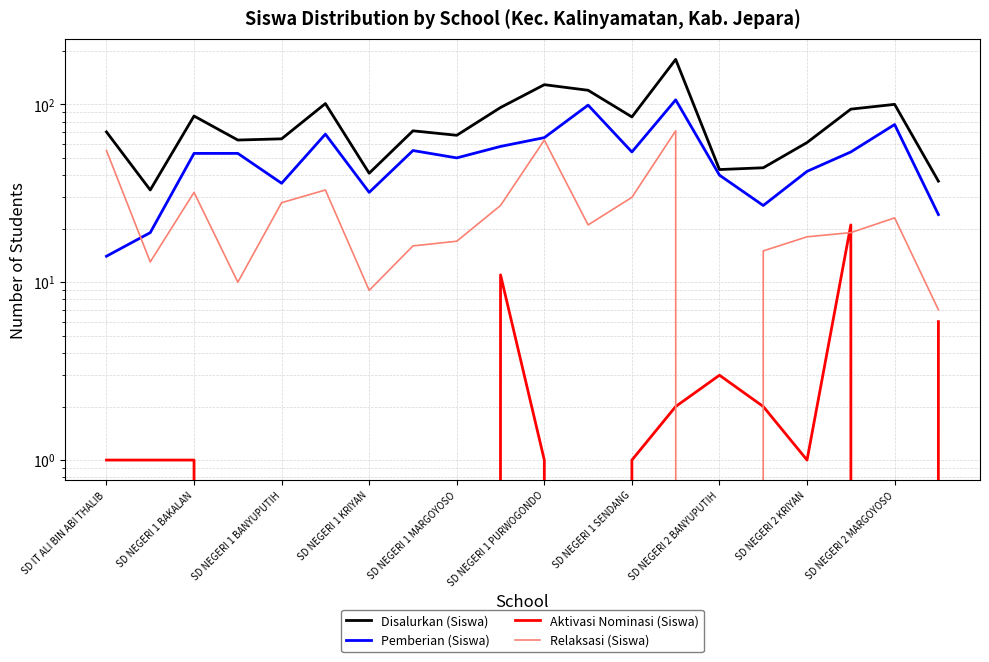

What is the sum of the Relaksasi (Siswa) values at 16 and SD NEGERI 1 KRIYAN?

28